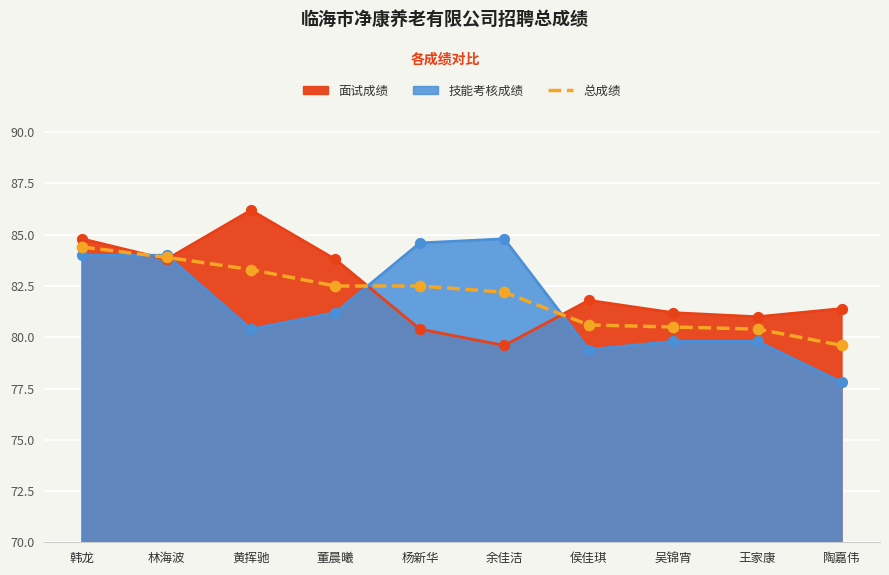

Which has a higher value, 侯佳琪 or 黄挥驰?

黄挥驰